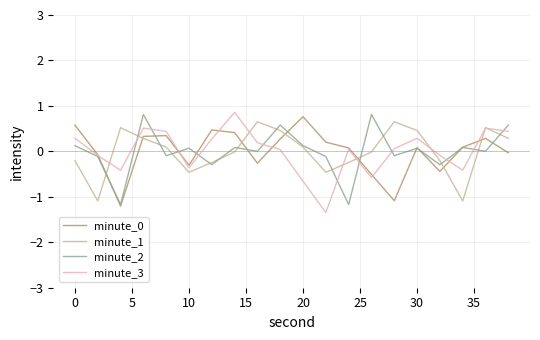

What is the highest value of the minute_3 series?

0.9